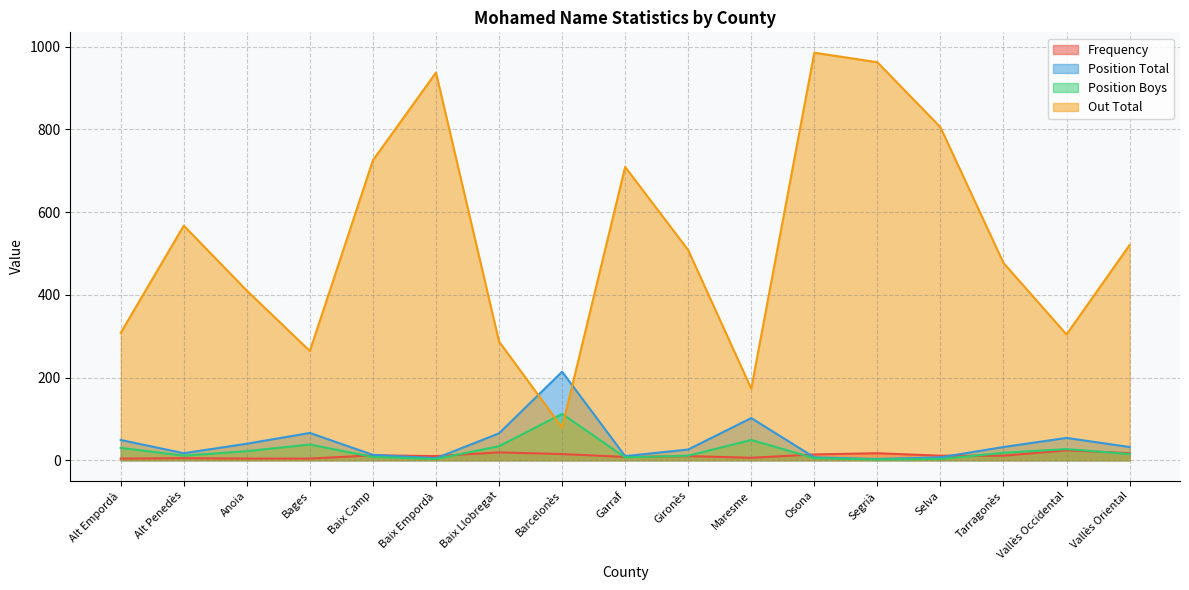

Between Garraf and Vallès Occidental, which series saw the biggest shift?

Out Total